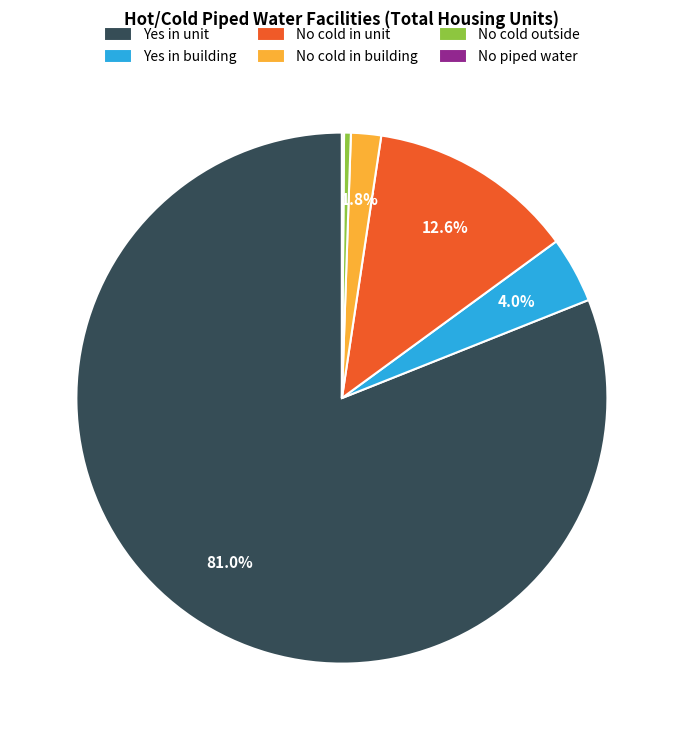

What percentage is NOT represented by Yes in building?

96.0%